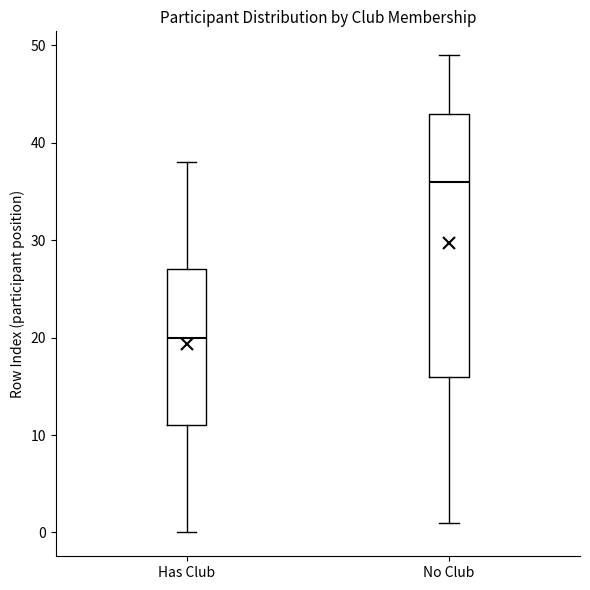

Reading left to right, transcribe this box plot: for each box, give where its median line is, the range the box spans, and where its two whiskers end, as read against the y-axis. The values are not printed on the chart, so give them approximately, as read against the axis.

Has Club: median 20, box 11 to 27, whiskers 0 to 38
No Club: median 36, box 16 to 43, whiskers 1 to 49